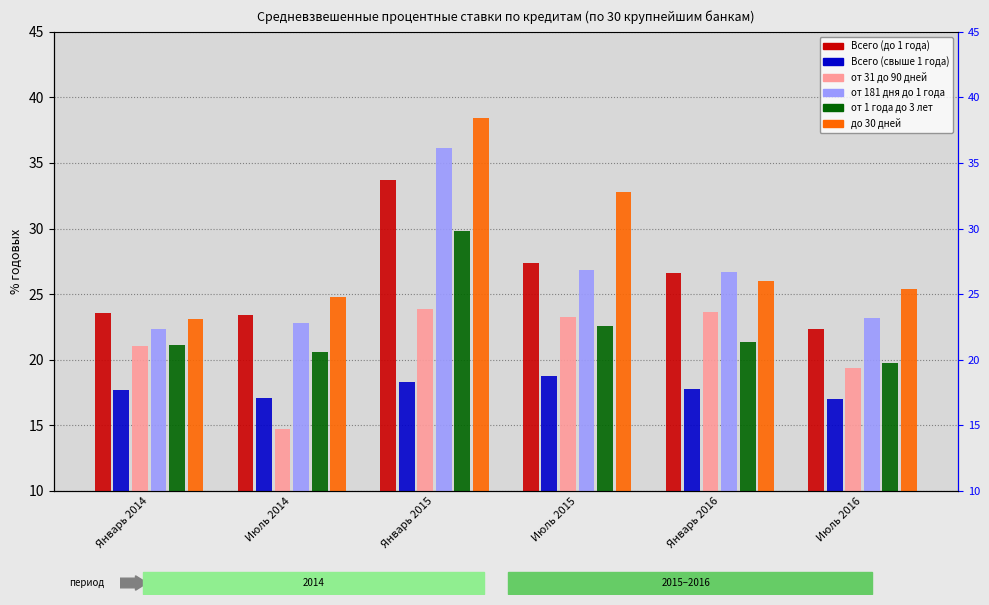

True or false: от 31 до 90 дней has a value of 11.1 at Январь 2016.

False